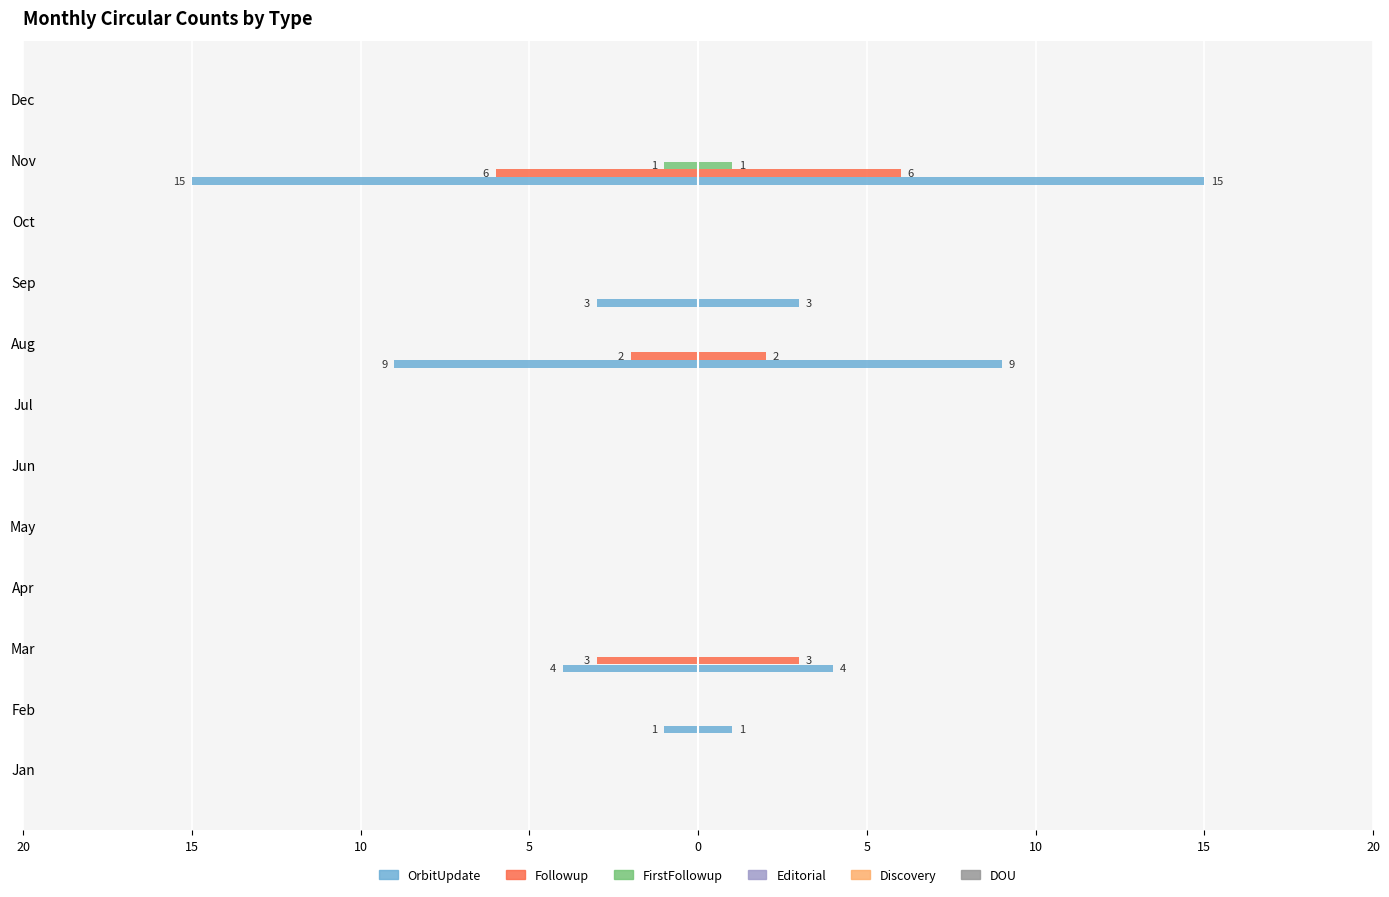

Reading right to left, transcribe all the data shown in this chart.

OrbitUpdate: 0.0	-15.0	0.0	-3.0	-9.0	0.0	0.0	0.0	0.0	-4.0	-1.0	0.0
Followup: 0.0	-6.0	0.0	0.0	-2.0	0.0	0.0	0.0	0.0	-3.0	0.0	0.0
FirstFollowup: 0.0	-1.0	0.0	0.0	0.0	0.0	0.0	0.0	0.0	0.0	0.0	0.0
Editorial: 0.1	0.1	0.1	0.1	0.1	0.1	0.1	0.1	0.1	0.1	0.1	0.1
Discovery: 0.1	0.1	0.1	0.1	0.1	0.1	0.1	0.1	0.1	0.1	0.1	0.1
DOU: 0.1	0.1	0.1	0.1	0.1	0.1	0.1	0.1	0.1	0.1	0.1	0.1